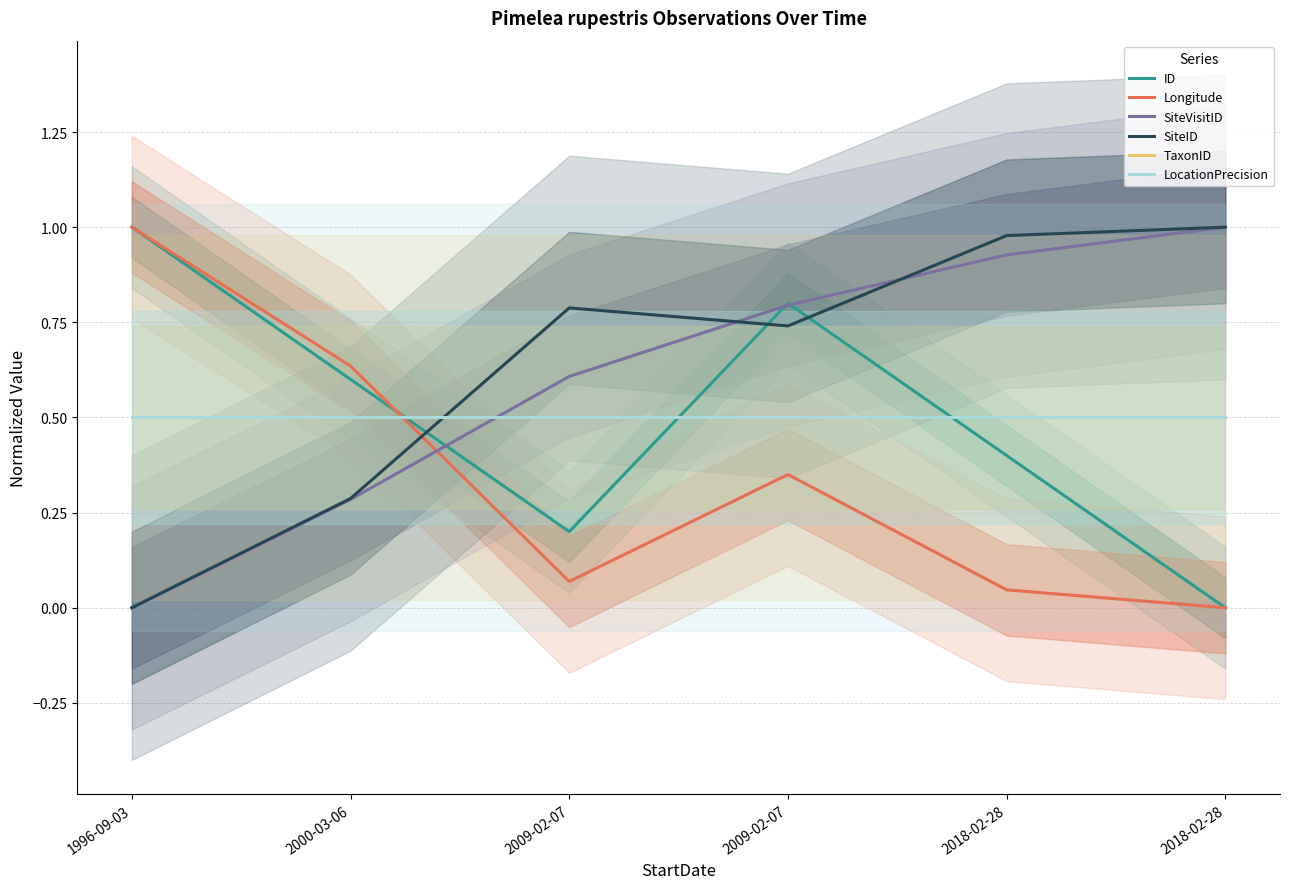

True or false: Longitude has more than 0 points higher than both neighbors.

True